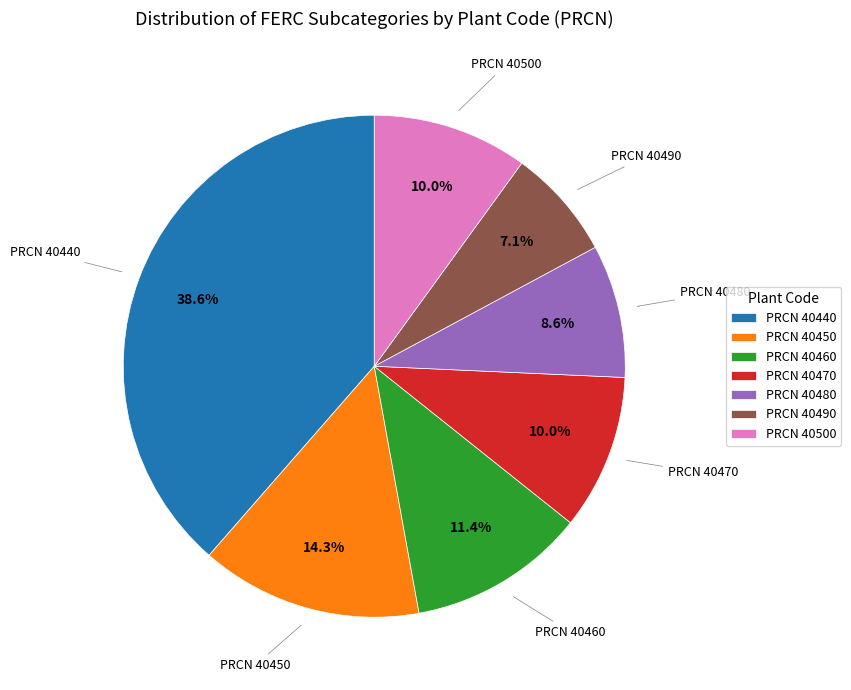

What is the smallest slice in the pie chart?

PRCN 40490